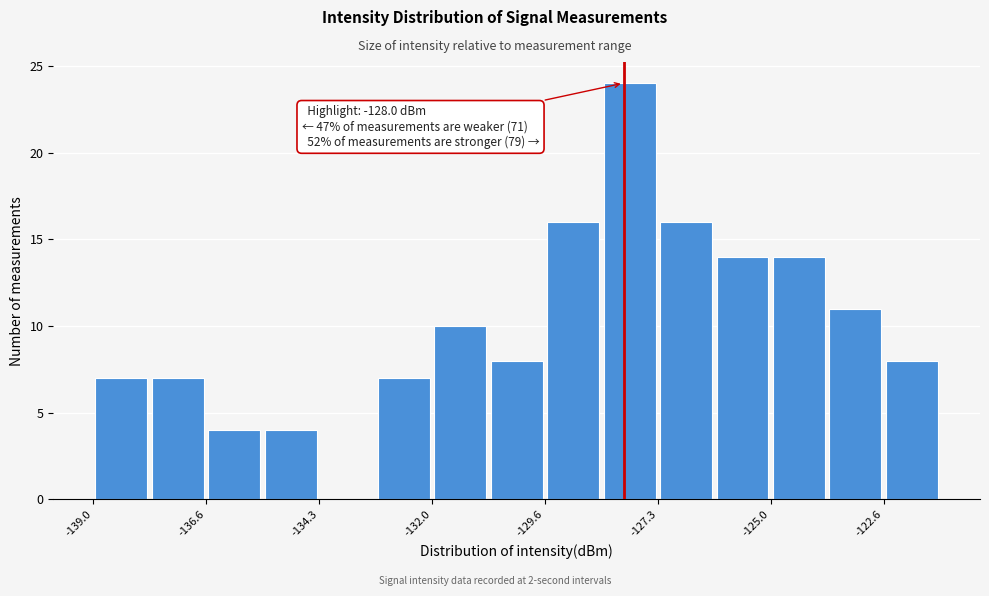

Around what value on the x-axis is the tallest bar? Give the approximate position of its centre, as read against the axis.

-128.0